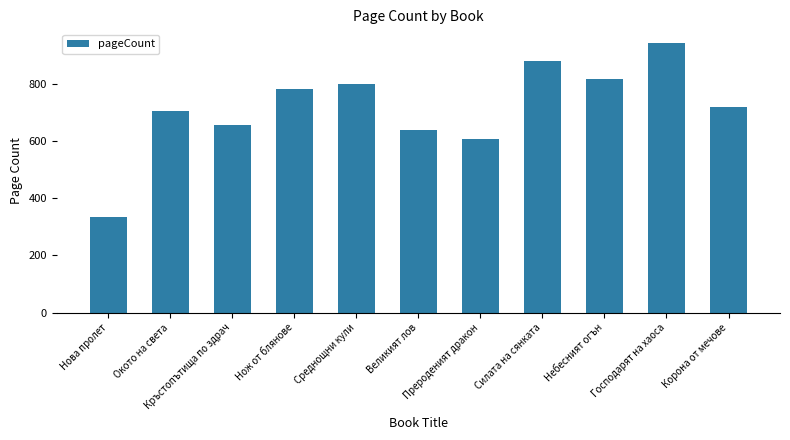

What is the approximate value at Нож от блянове, to the nearest 50?

800